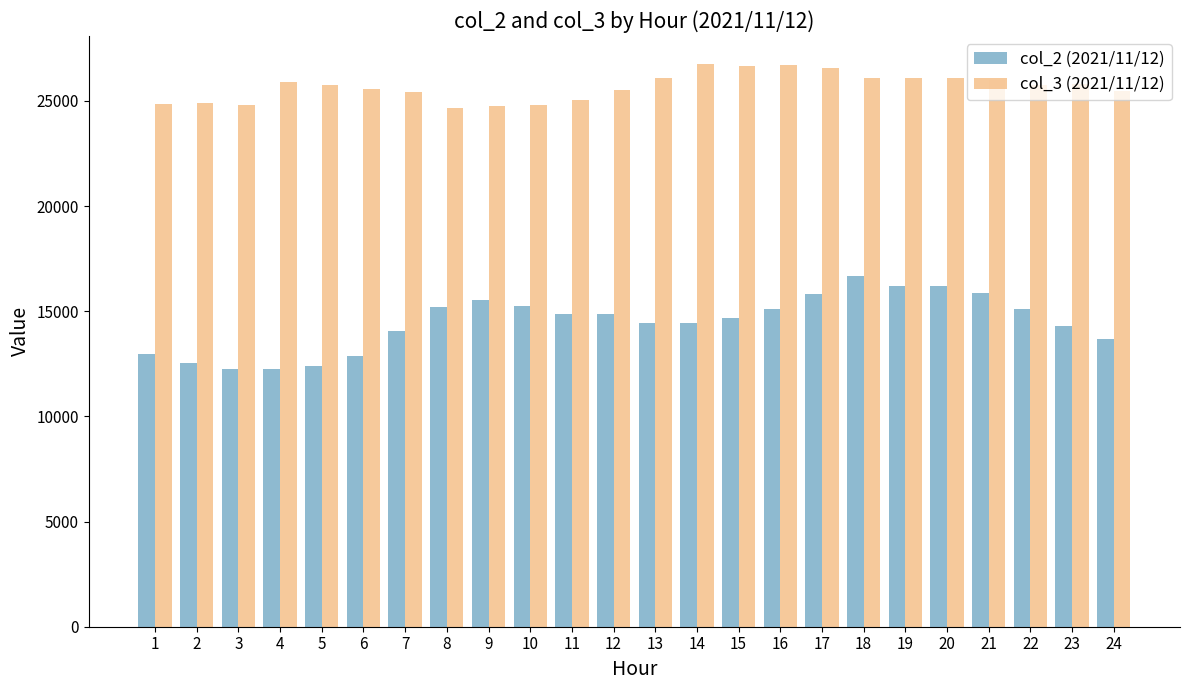

What is the sum of the col_3 (2021/11/12) values at 4 and 11?

50942